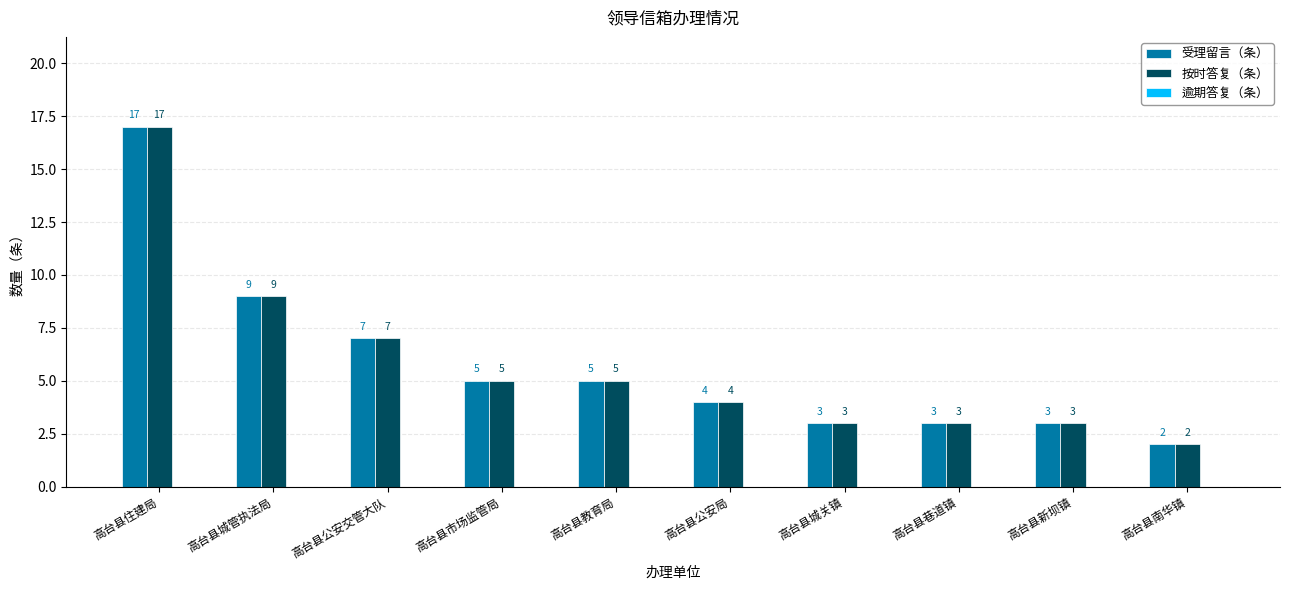

What is the total value across all series at 高台县南华镇?

4